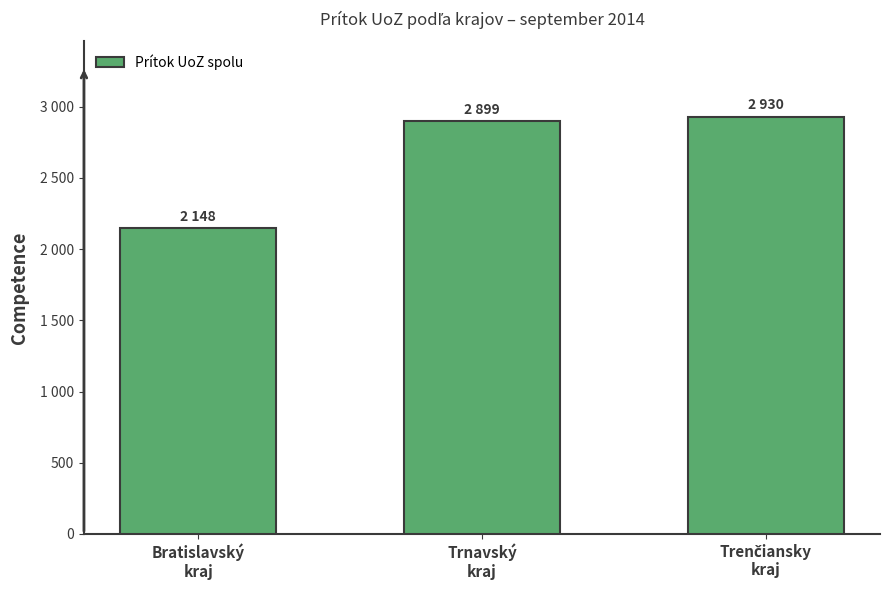

Where is the data nearest to the value 2539?

Trnavský
kraj